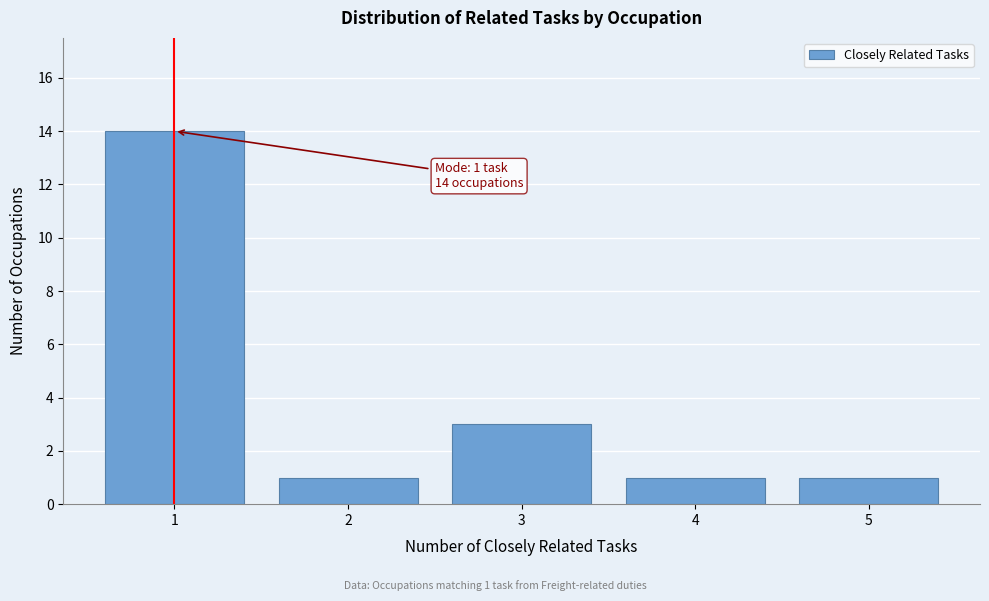

Over which range of the x-axis is the bar tallest?

0.5 to 1.5